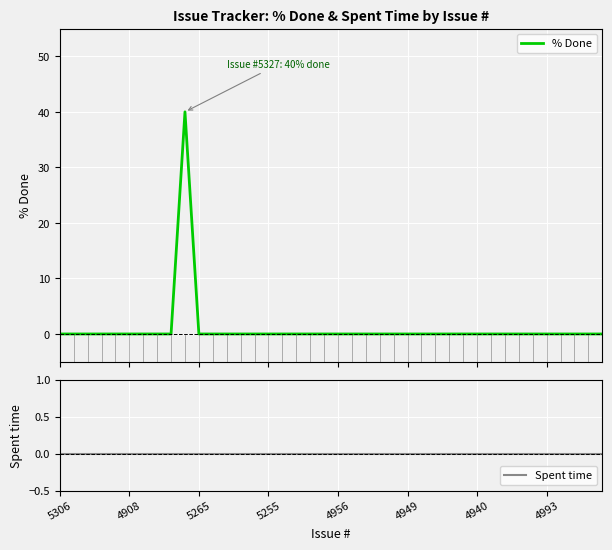

The value of % Done at 36 is 21. True or false?

False